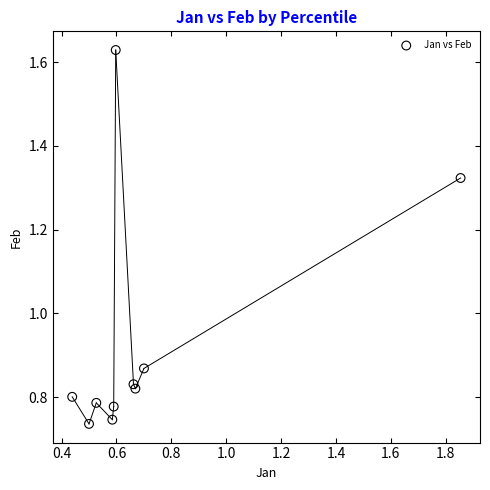

What is the range of X values (max minus min)?

1.4